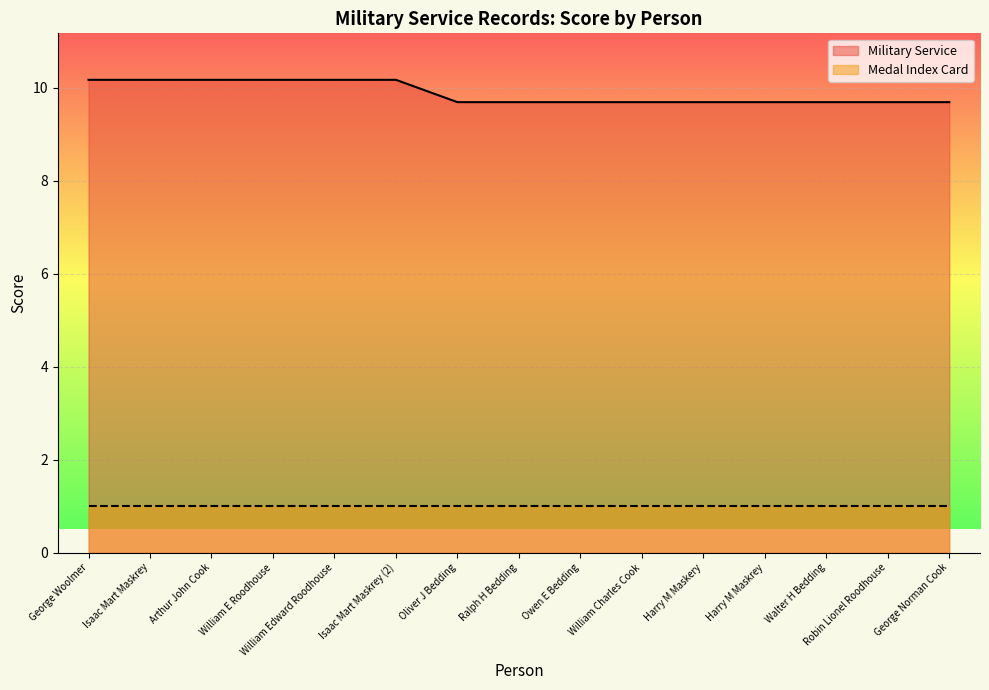

Rank the categories by value from highest to lowest.

George Woolmer, Isaac Mart Maskrey, Arthur John Cook, William E Roodhouse, William Edward Roodhouse, Isaac Mart Maskrey (2), Oliver J Bedding, Ralph H Bedding, Owen E Bedding, William Charles Cook, Harry M Maskery, Harry M Maskrey, Walter H Bedding, Robin Lionel Roodhouse, George Norman Cook